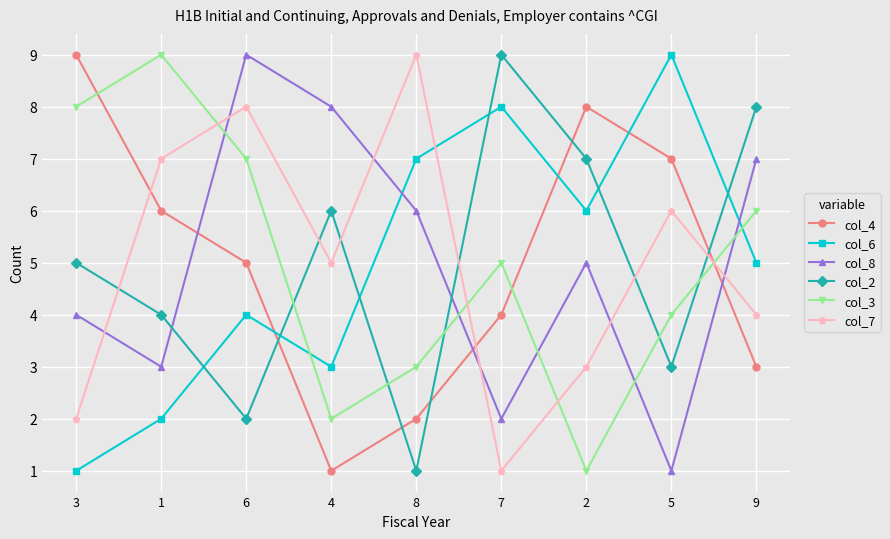

What is the greatest value displayed?

9